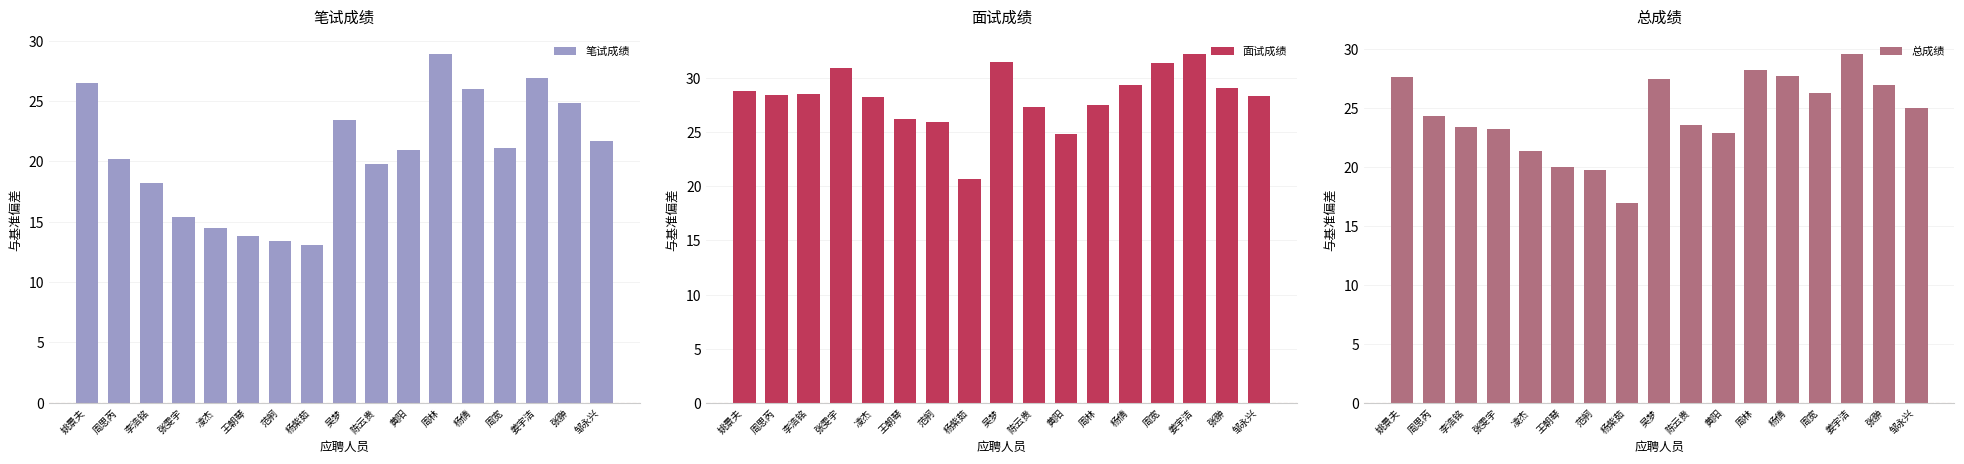

What value does the 笔试成绩 series have at 周宽?

21.1